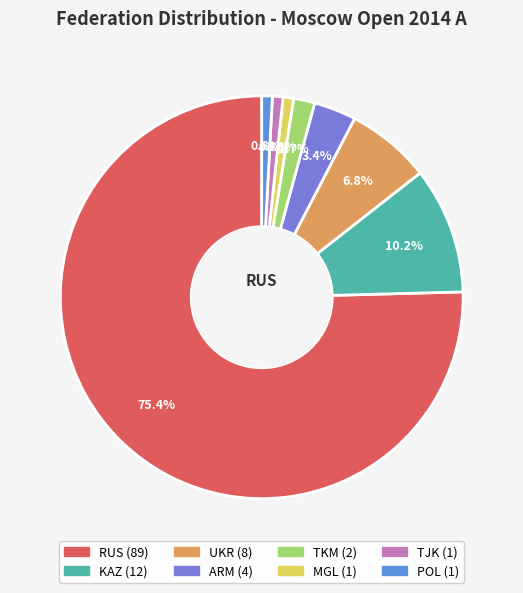

What is the ratio of the value at KAZ to the value at ARM?

3.0